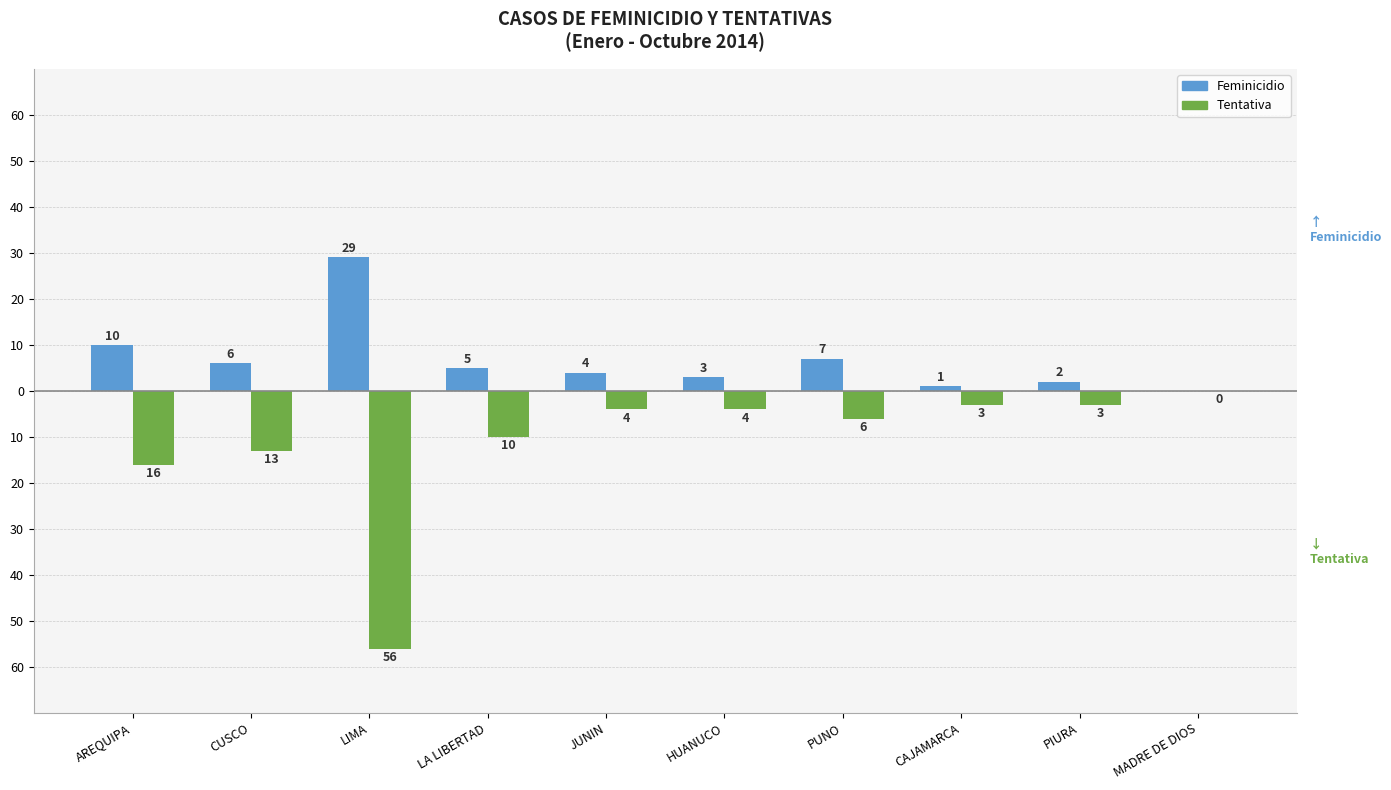

What are all the series names shown in the legend?

Feminicidio, Tentativa